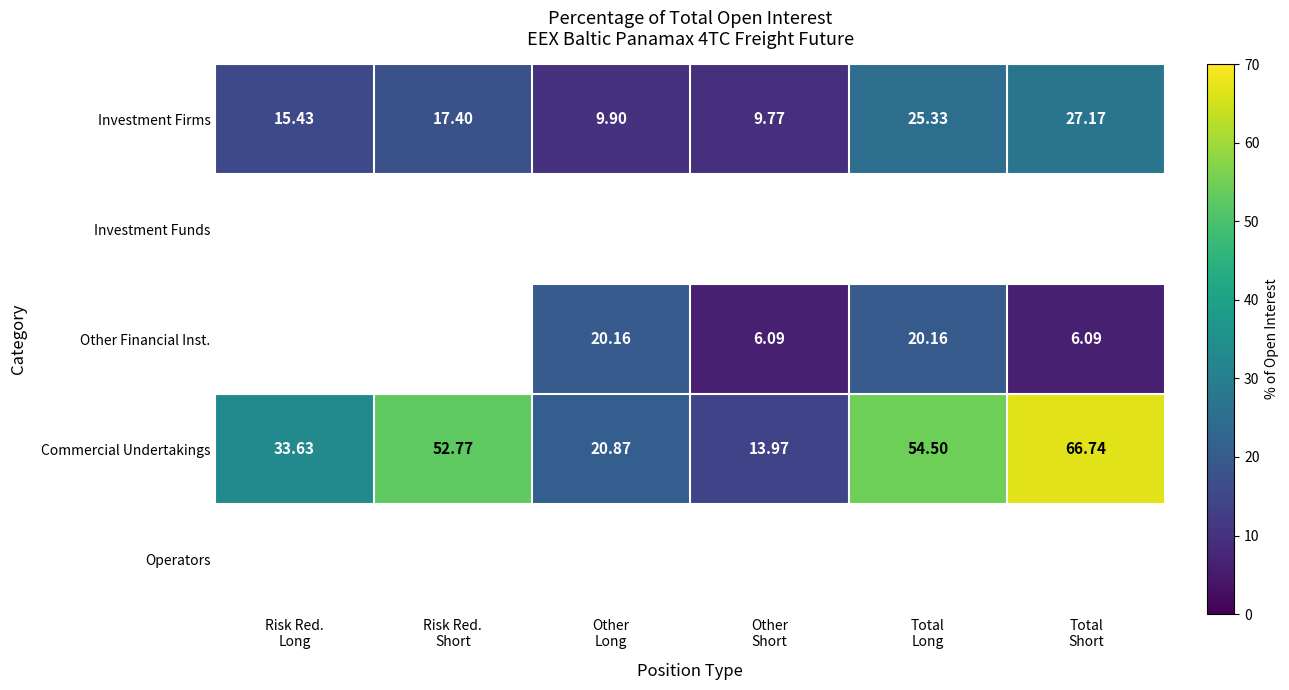

Which series has the widest spread of values?

Commercial Undertakings